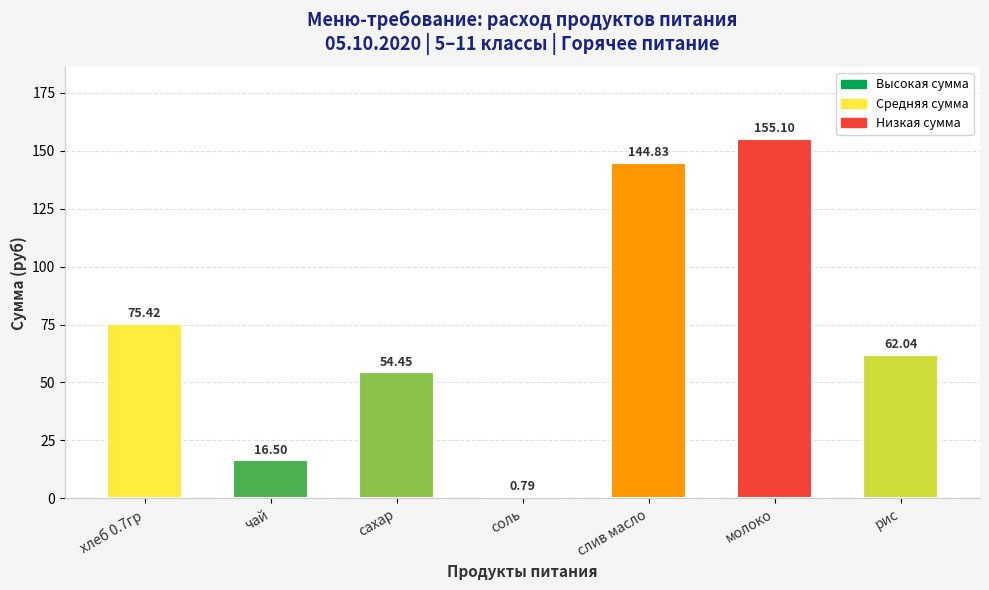

What is the change in value from сахар to рис?

+7.6